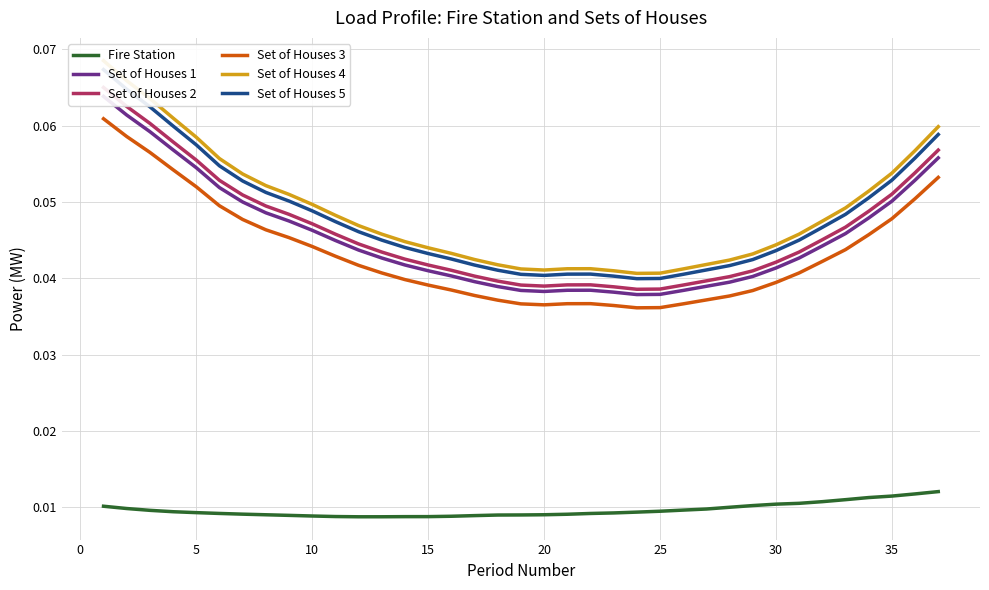

True or false: Set of Houses 3 and Fire Station intersect in this chart.

False